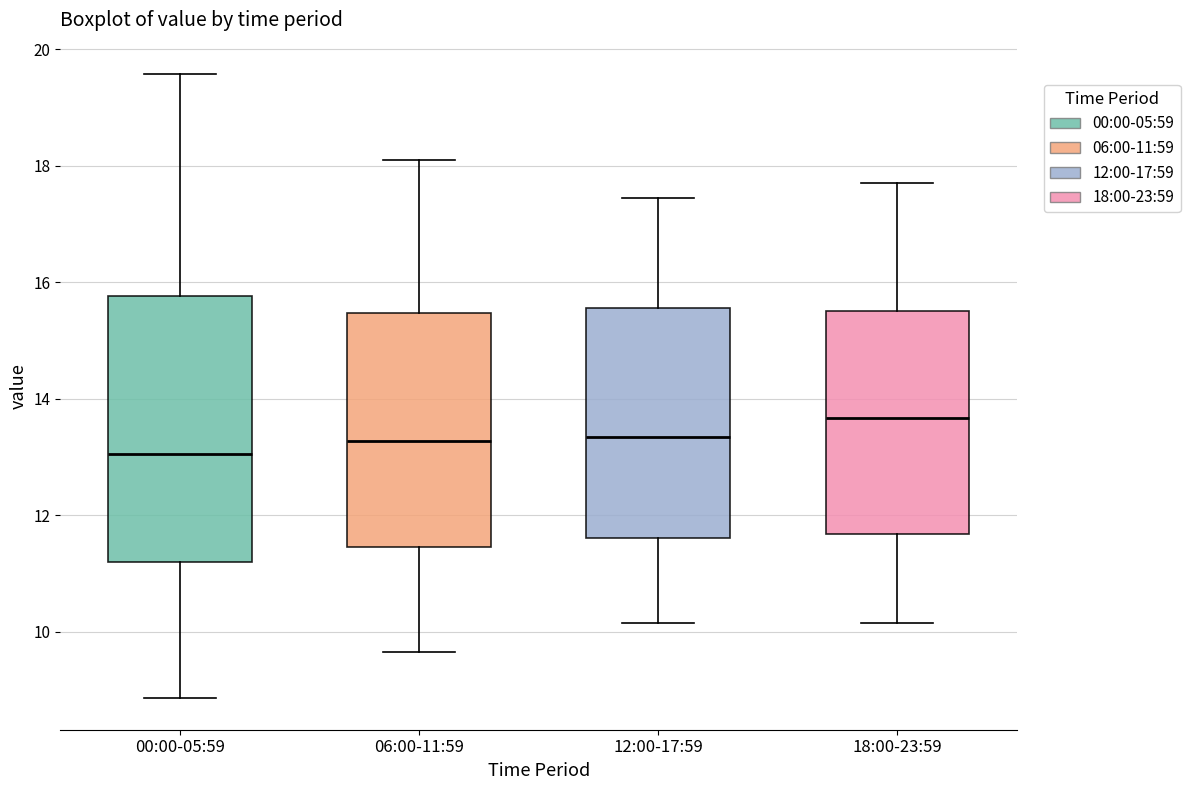

Which box has the highest median line?

18:00-23:59